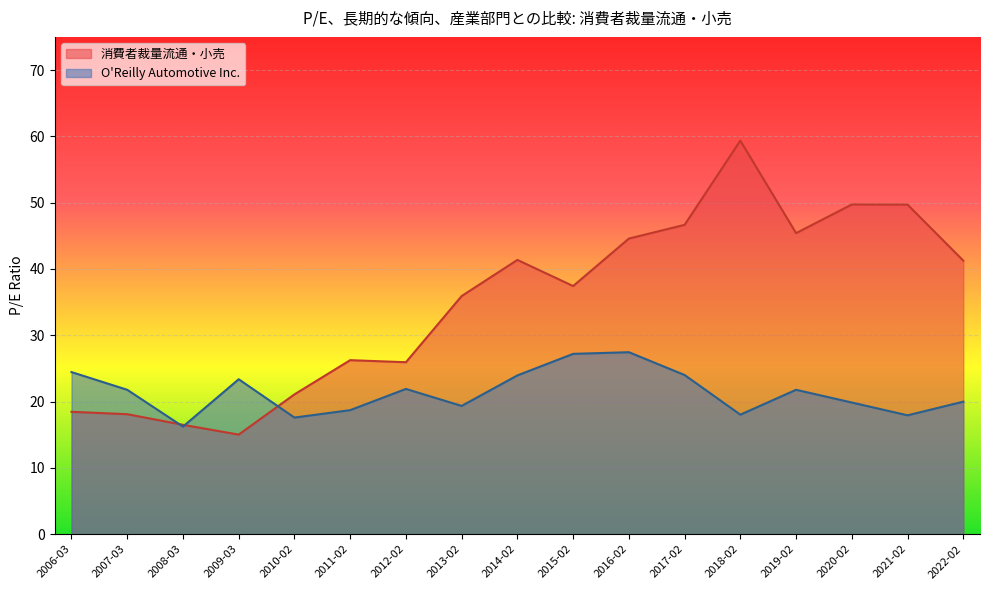

What position from the left is 2008-03?

3